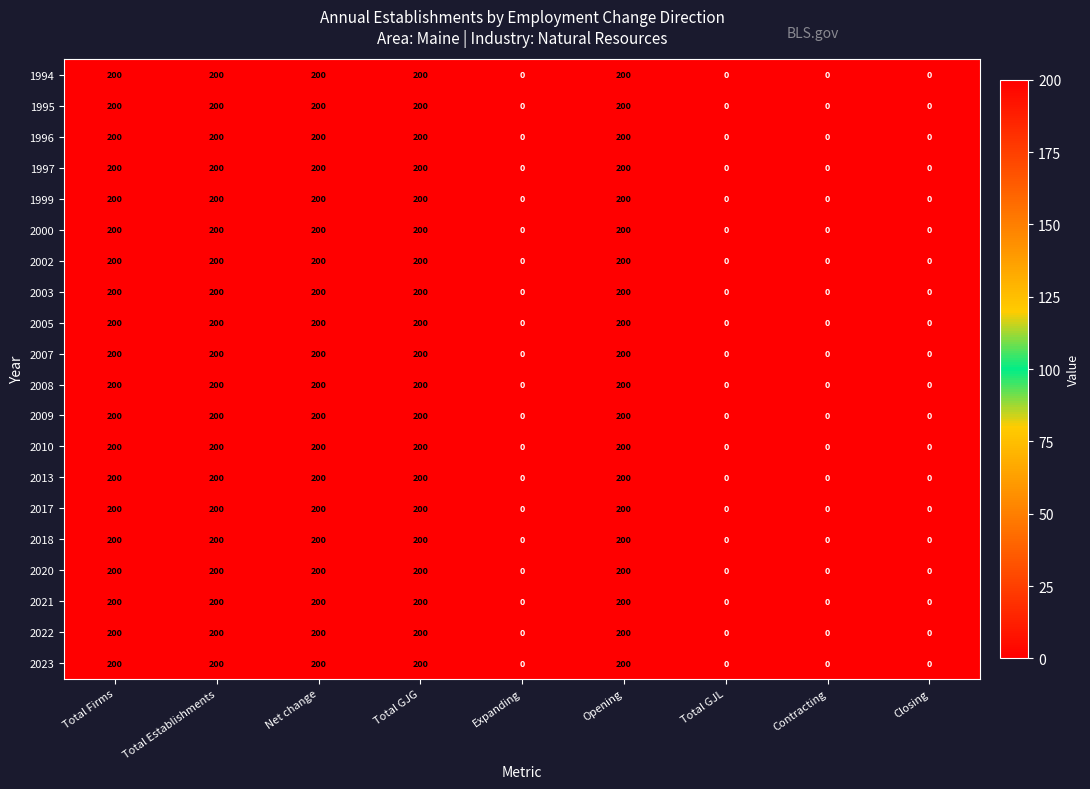

What is the average value of the 2023 series?

111